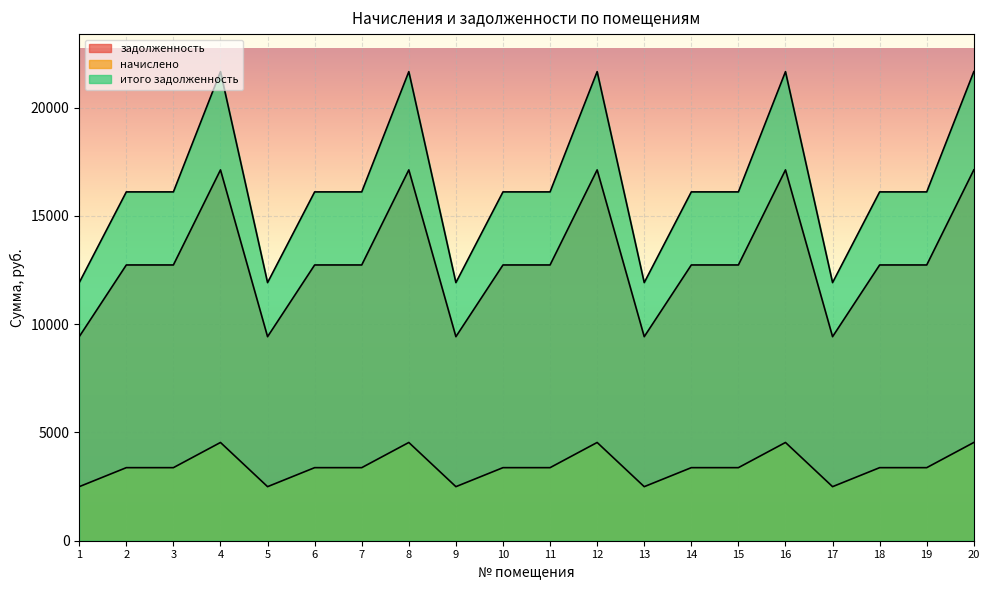

What is the difference between the начислено values at 12 and 15?

1163.5